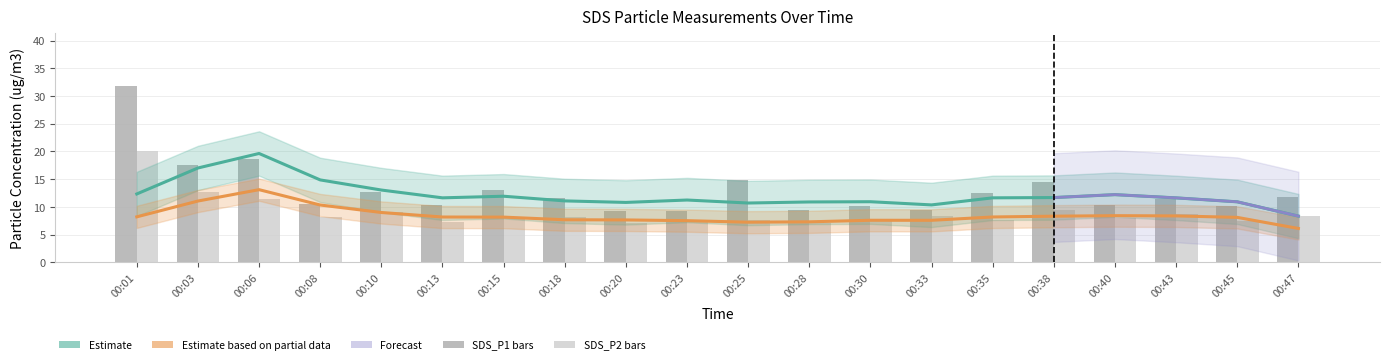

Which category has the highest value in the SDS_P1 series?

00:01